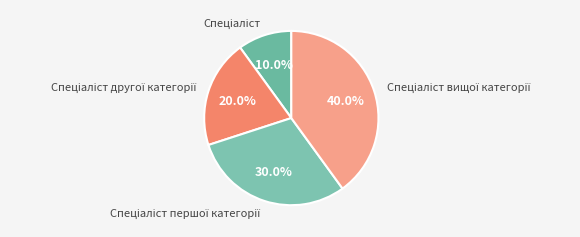

Does any single category account for the majority?

No